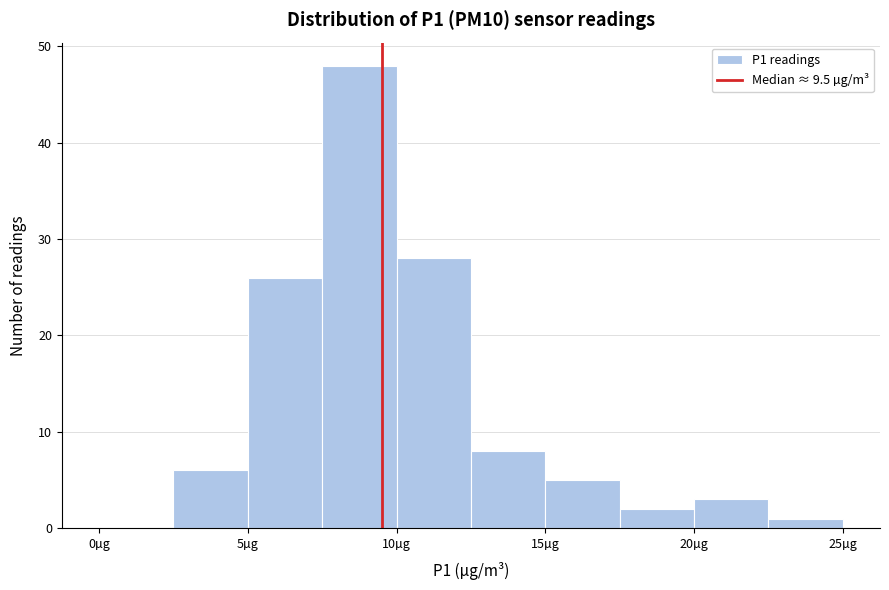

Reading left to right, list every bar in this chart as the range it spans on the x-axis followed by its height. The values are not printed on the chart, so give them approximately, as read against the axis.

0.0 to 2.5: 0
2.5 to 5.0: 6
5.0 to 7.5: 26
7.5 to 10.0: 48
10.0 to 12.5: 28
12.5 to 15.0: 8
15.0 to 17.5: 5
17.5 to 20.0: 2
20.0 to 22.5: 3
22.5 to 25.0: 1